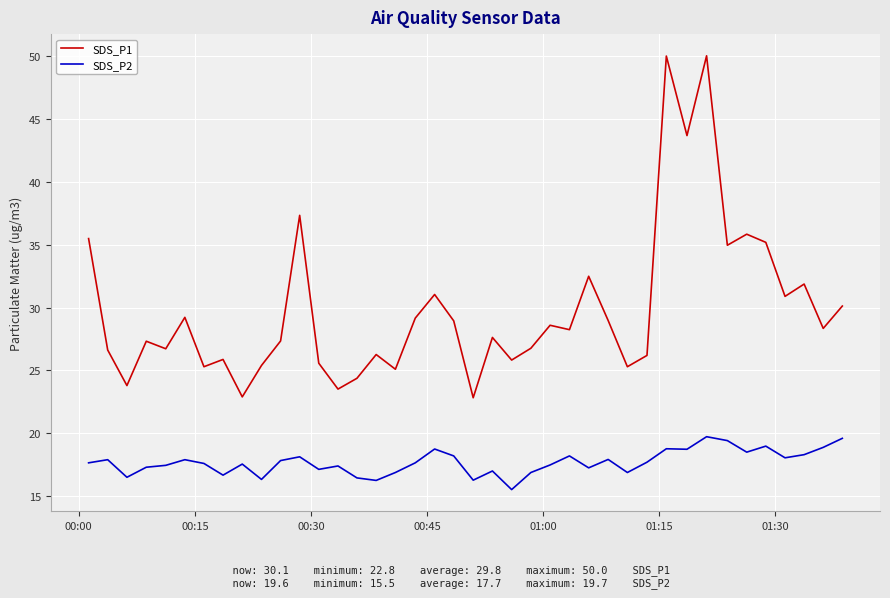

What is the difference between the maximum and minimum values in the SDS_P2 series?

4.2